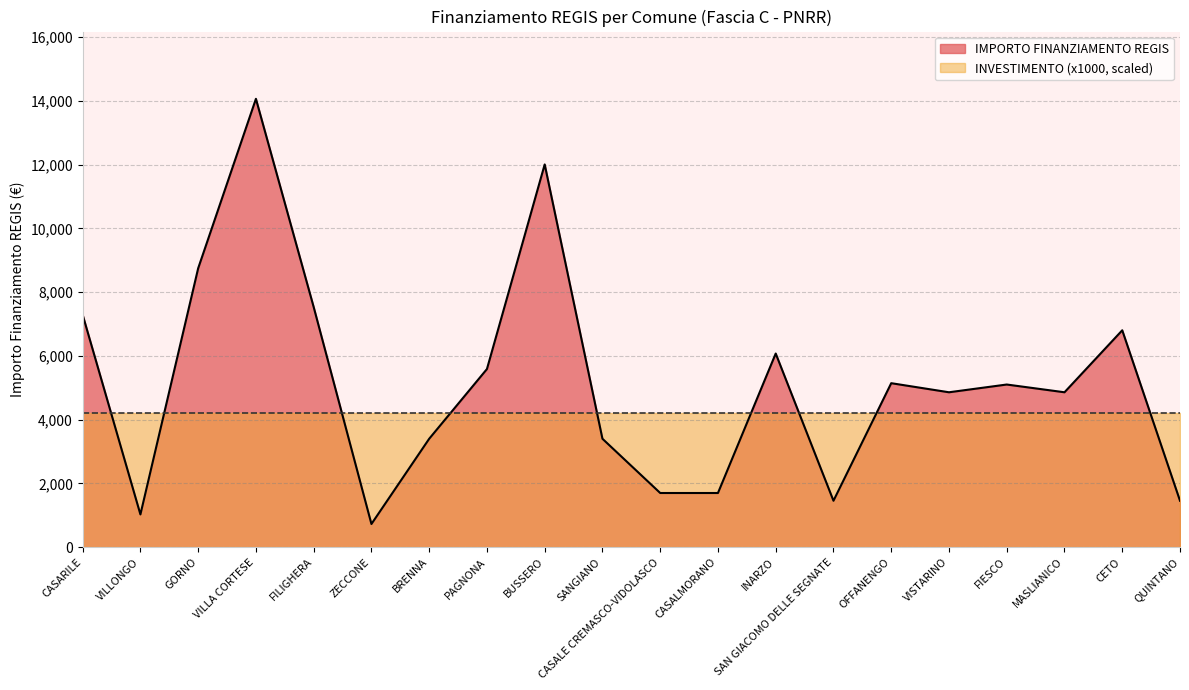

Where is the first local minimum?

VILLONGO